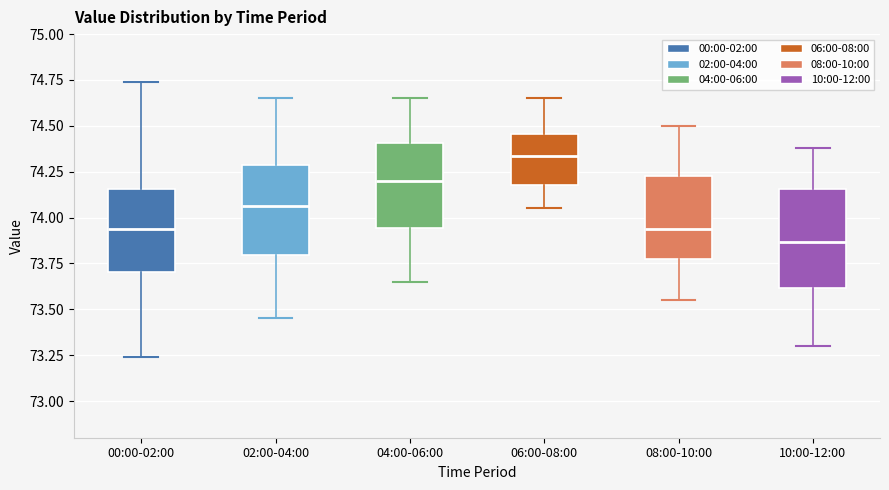

Comparing the boxes themselves (not the whiskers), which one is the tallest?

10:00-12:00